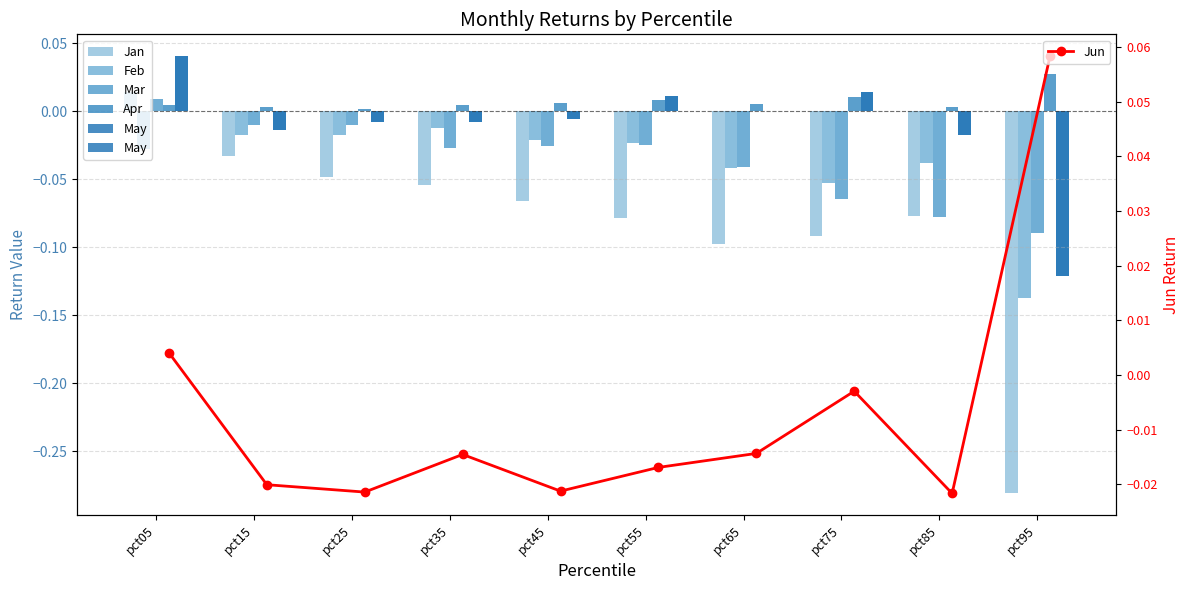

What are all the series names shown in the legend?

Jan, Feb, Mar, Apr, May, Jun